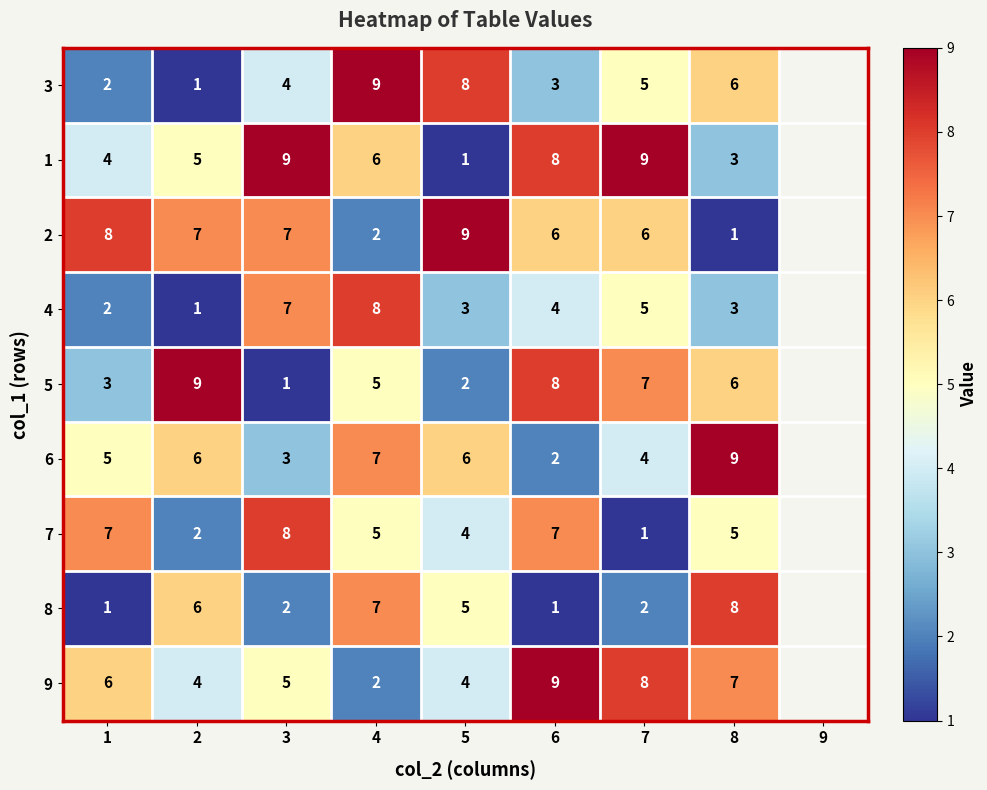

Which category has the lowest value in the 9 series?

4